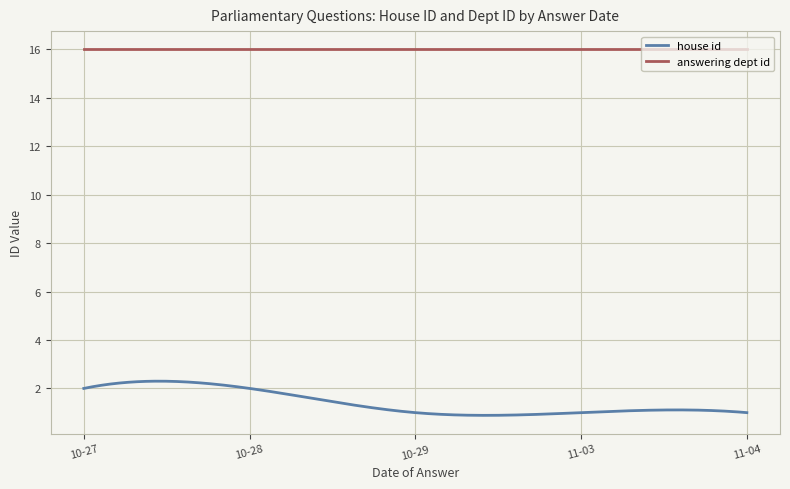

Rank the series by their maximum value, from highest to lowest.

answering dept id, house id